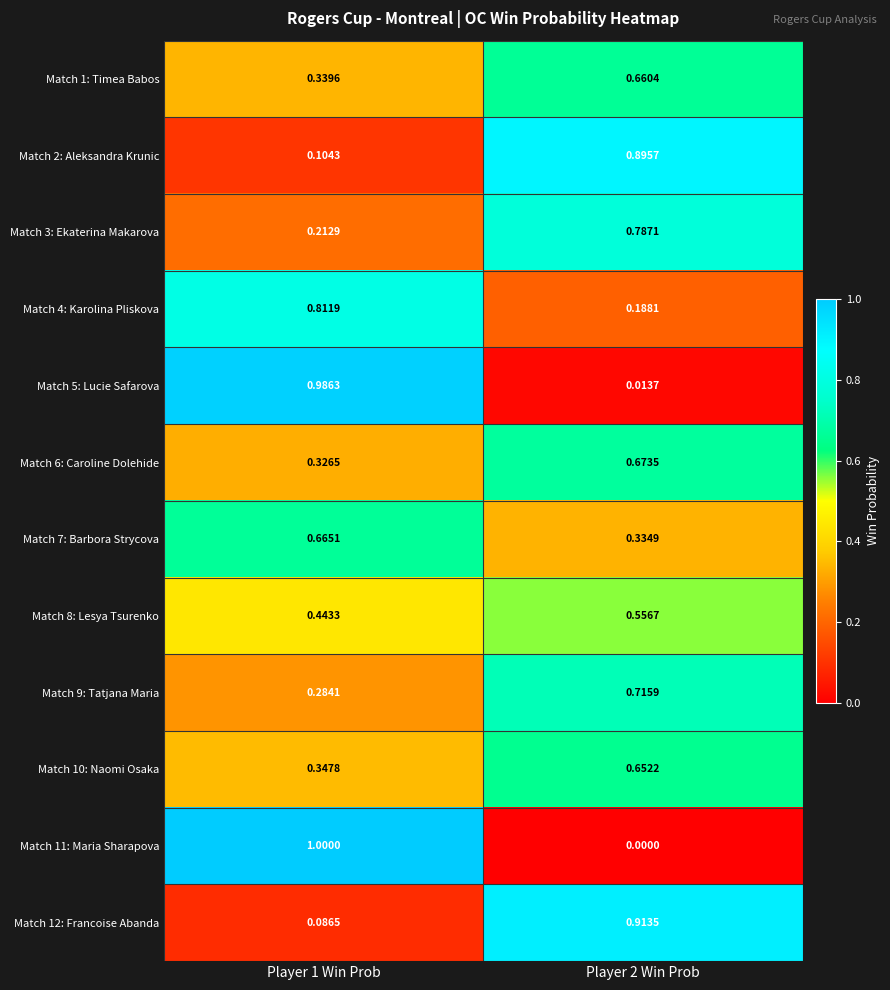

Is the value of Match 1: Timea Babos at Player 2 Win Prob greater than the value of Match 5: Lucie Safarova at Player 1 Win Prob?

No